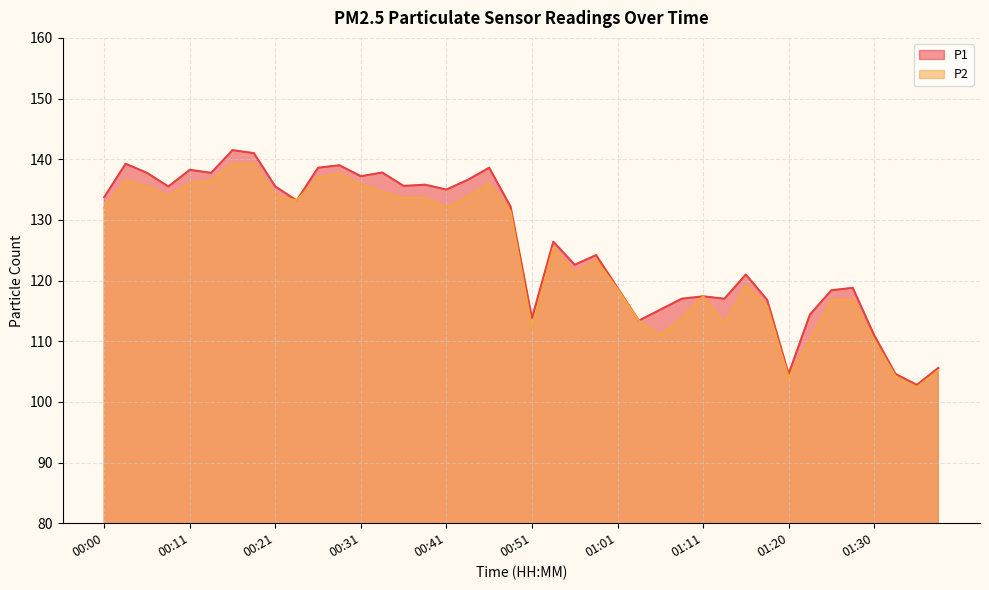

Reading left to right, list all the values displayed in this chart.

P1: 00:00=133.8	00:03=139.2	00:06=137.8	00:08=135.5	00:11=138.2	00:13=137.8	00:16=141.5	00:18=141.0	00:21=135.5	00:24=133.2	00:26=138.6	00:29=139.0	00:31=137.2	00:34=137.8	00:36=135.6	00:39=135.8	00:41=135.0	00:44=136.6	00:46=138.6	00:48=132.2	00:51=113.8	00:53=126.4	00:56=122.6	00:58=124.2	01:01=118.8	01:03=113.4	01:06=115.2	01:08=117.0	01:11=117.4	01:13=117.0	01:15=121.0	01:18=116.8	01:20=104.6	01:23=114.4	01:25=118.4	01:28=118.8	01:30=111.0	01:33=104.6	01:35=102.8	01:38=105.6
P2: 00:00=132.0	00:03=136.5	00:06=135.5	00:08=134.0	00:11=136.0	00:13=136.5	00:16=139.2	00:18=139.2	00:21=134.0	00:24=133.2	00:26=137.0	00:29=137.6	00:31=135.8	00:34=134.6	00:36=133.6	00:39=133.6	00:41=132.0	00:44=133.8	00:46=136.0	00:48=131.4	00:51=112.2	00:53=125.4	00:56=121.2	00:58=123.4	01:01=118.6	01:03=113.4	01:06=111.0	01:08=113.8	01:11=117.4	01:13=113.0	01:15=119.2	01:18=115.8	01:20=104.0	01:23=110.2	01:25=116.8	01:28=116.8	01:30=110.2	01:33=104.2	01:35=102.4	01:38=105.2